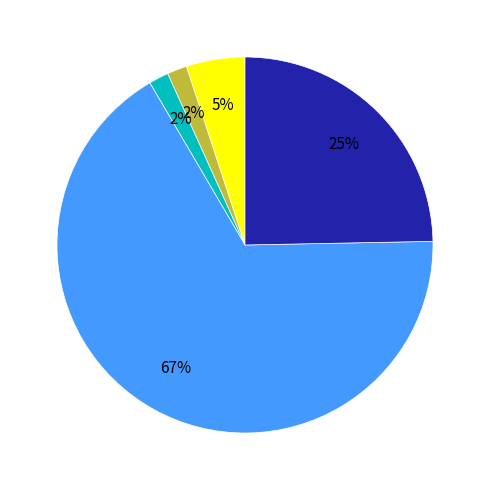

To the nearest percent, what is the average slice percentage?

20%